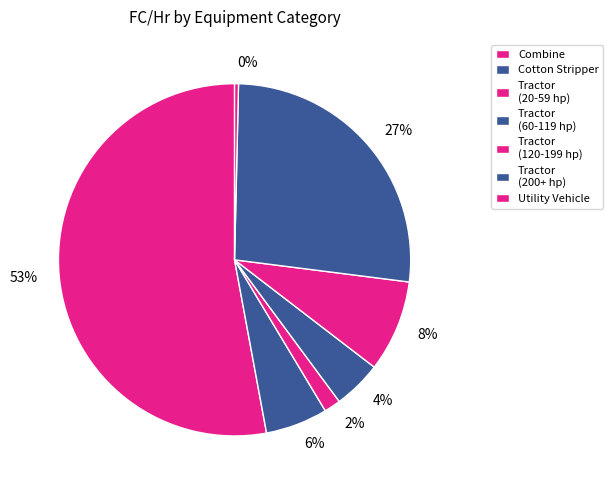

Combined, do 2% and 53% account for over 50%?

Yes